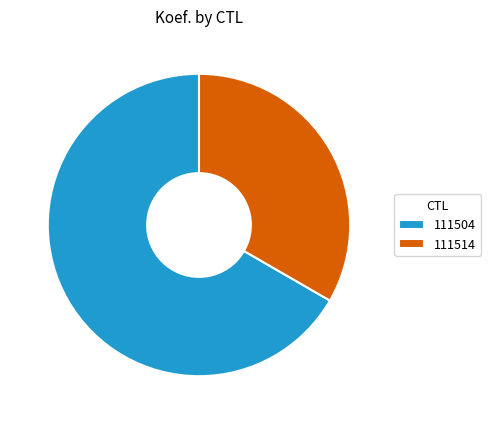

How many segments does this pie chart have?

2